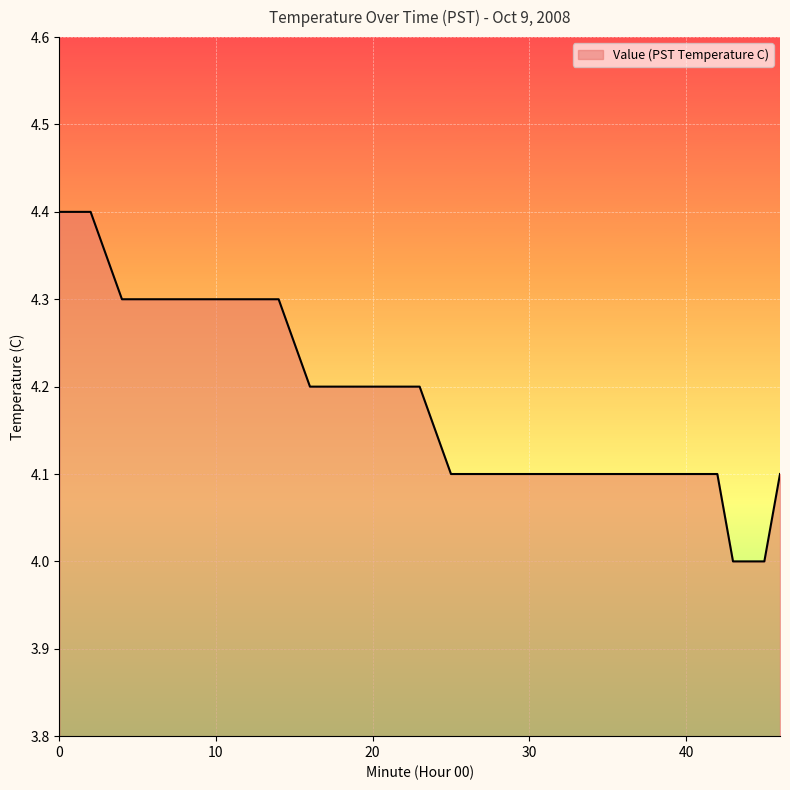

What is the difference between the maximum and minimum values?

0.4